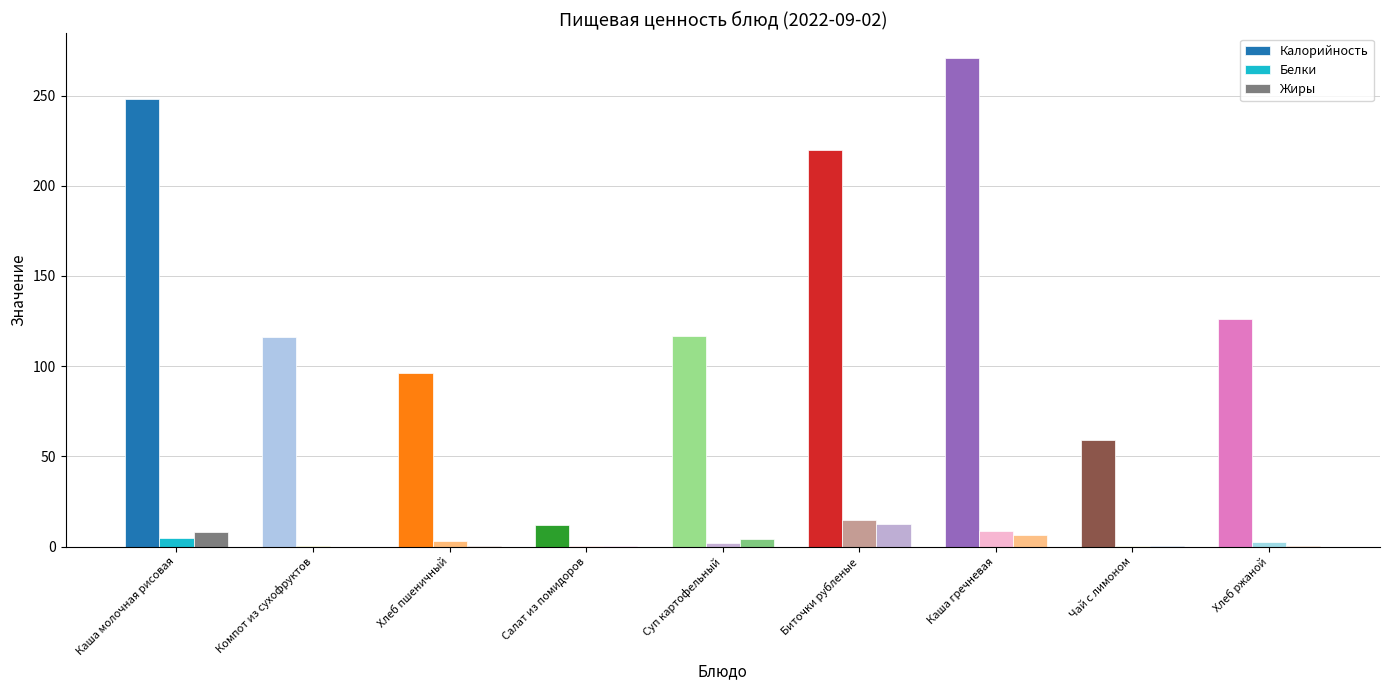

How many data points does each series have?

9